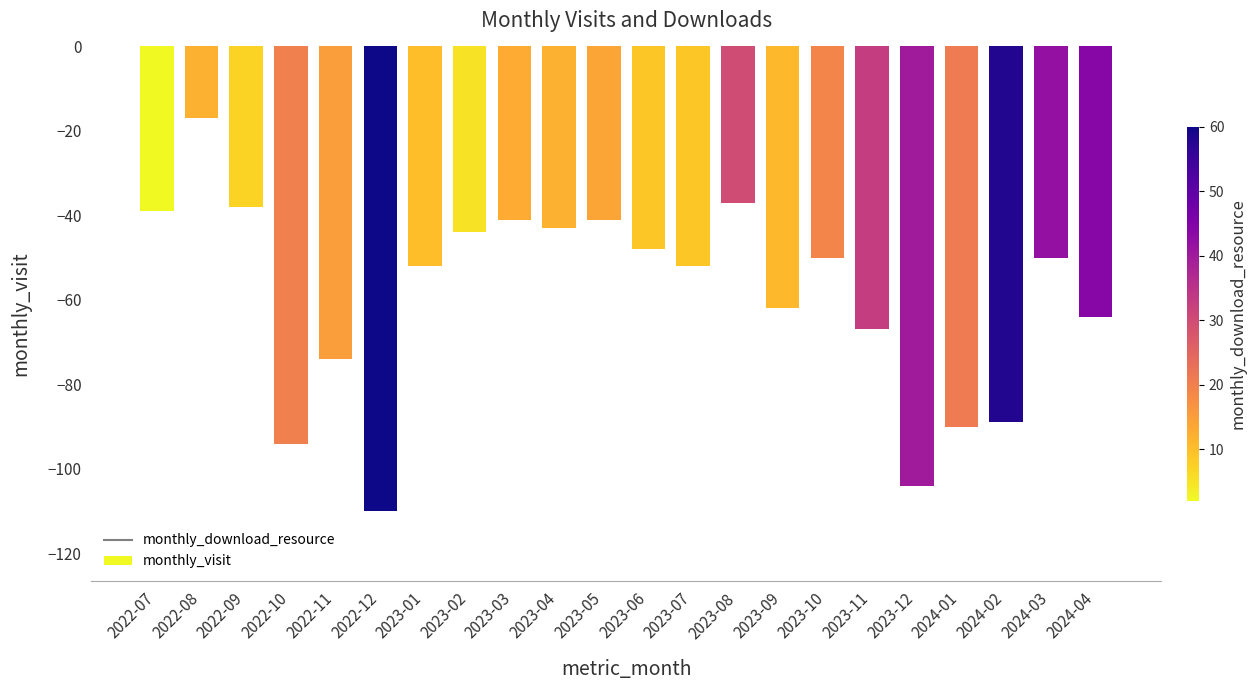

What is the sum of all values?

-1306